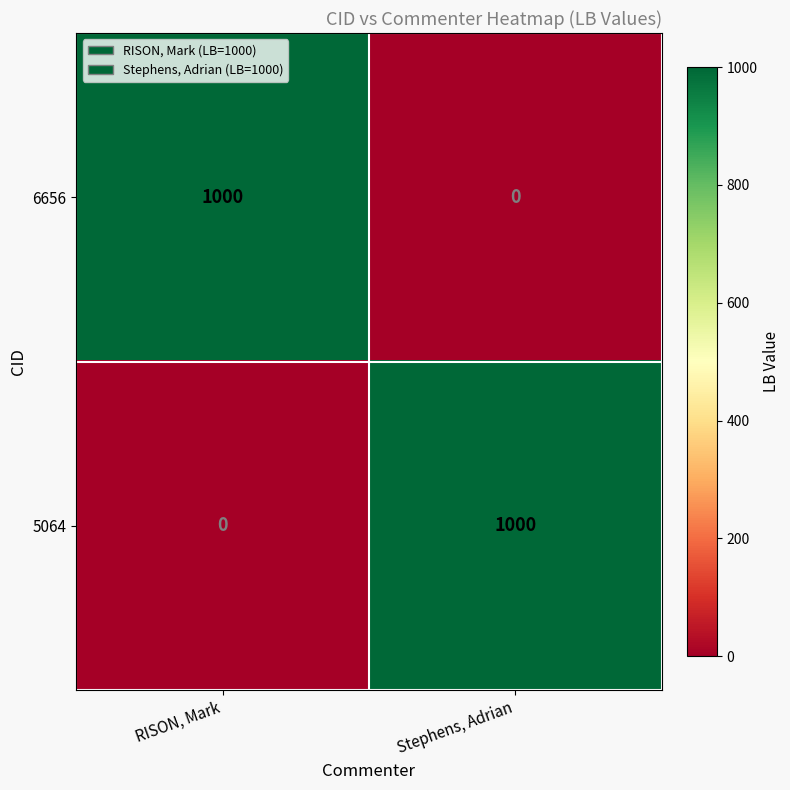

Reading left to right, transcribe all the data shown in this chart.

6656: 1000	0
5064: 0	1000